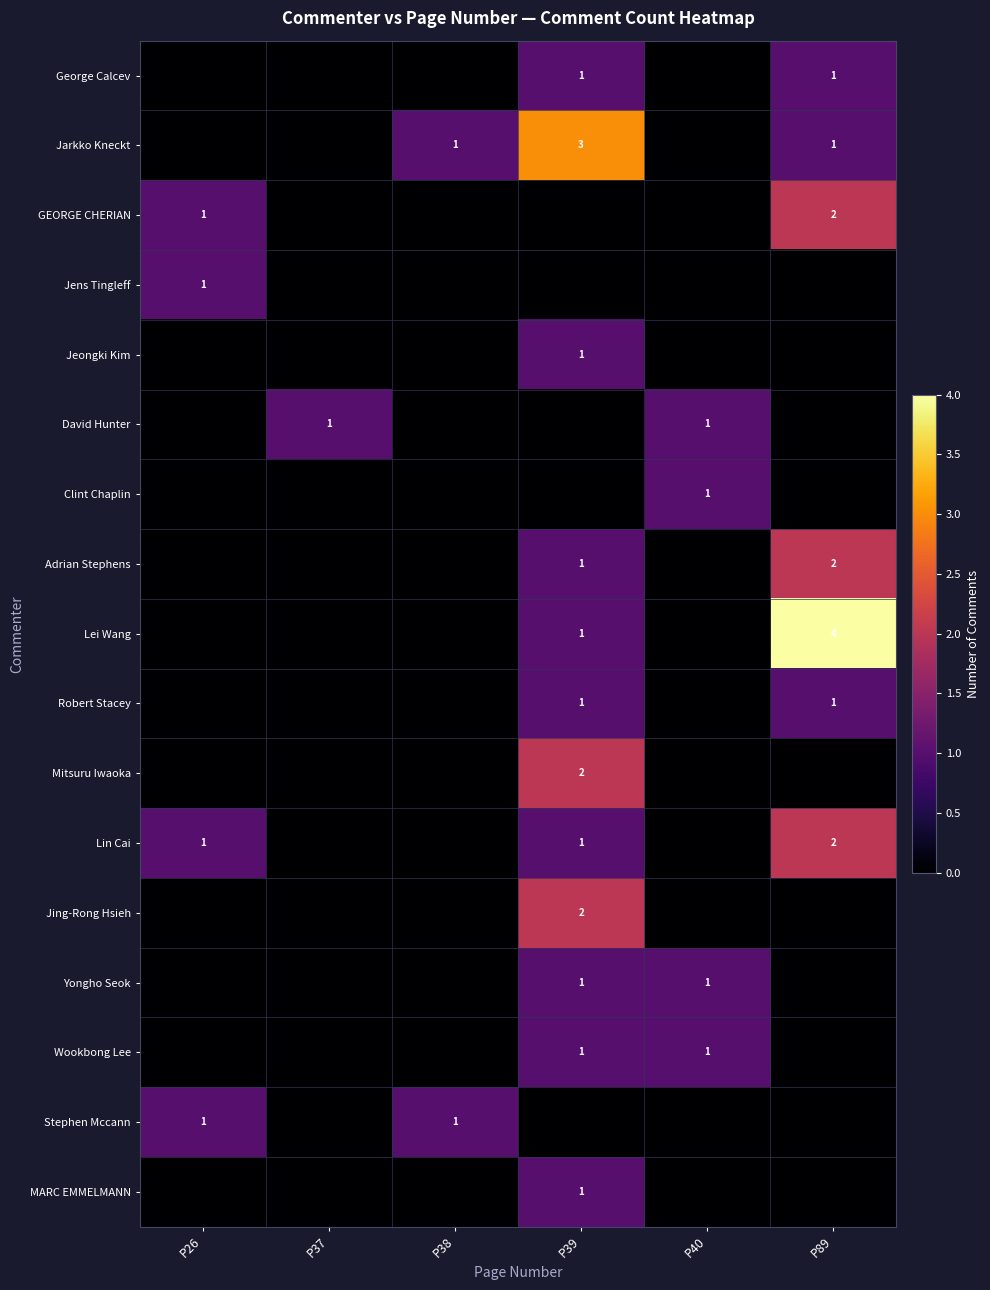

At how many categories does at least one series exceed 3?

1